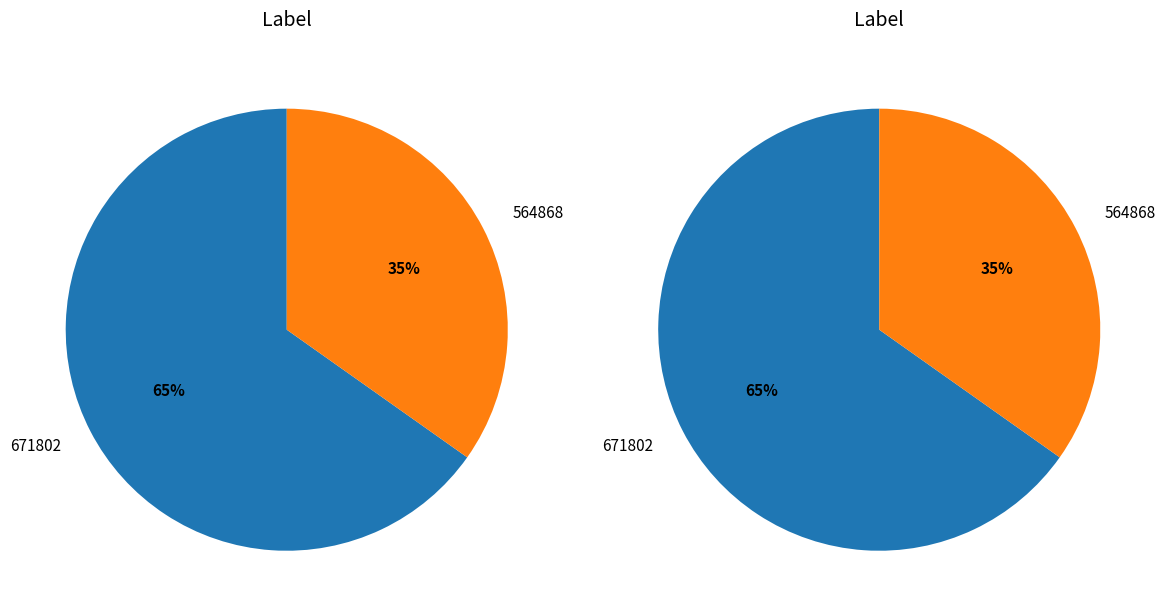

True or false: 671802 accounts for 65% of the total.

True